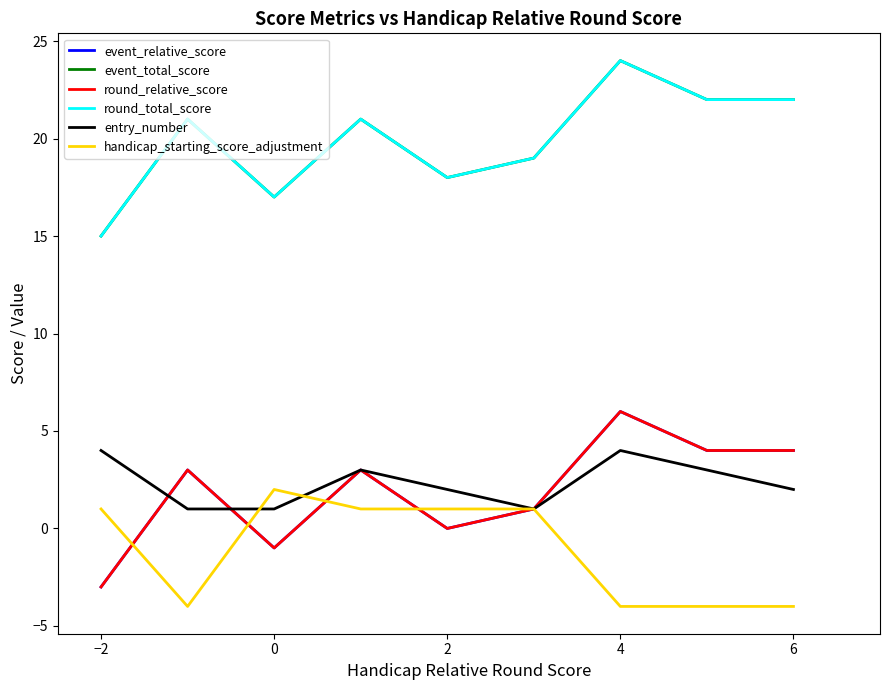

Reading right to left, extract all data points from this chart.

event_relative_score: 4	4	6	1	0	3	-1	3	-3
event_total_score: 22	22	24	19	18	21	17	21	15
round_relative_score: 4	4	6	1	0	3	-1	3	-3
round_total_score: 22	22	24	19	18	21	17	21	15
entry_number: 2	3	4	1	2	3	1	1	4
handicap_starting_score_adjustment: -4	-4	-4	1	1	1	2	-4	1